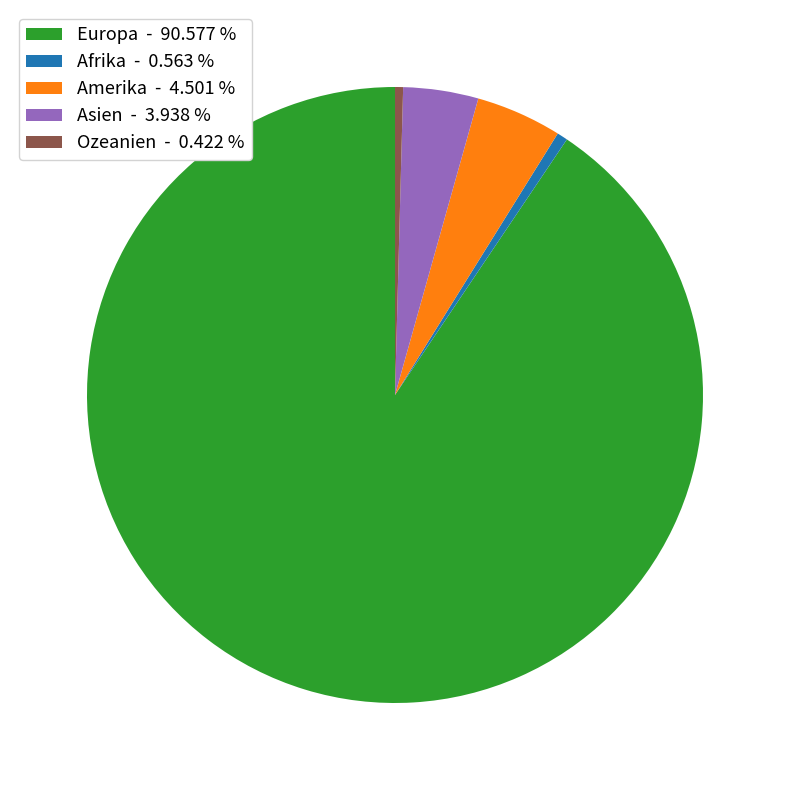

Is the sum of Ozeanien - 0.422 % and Afrika - 0.563 % greater than half?

No